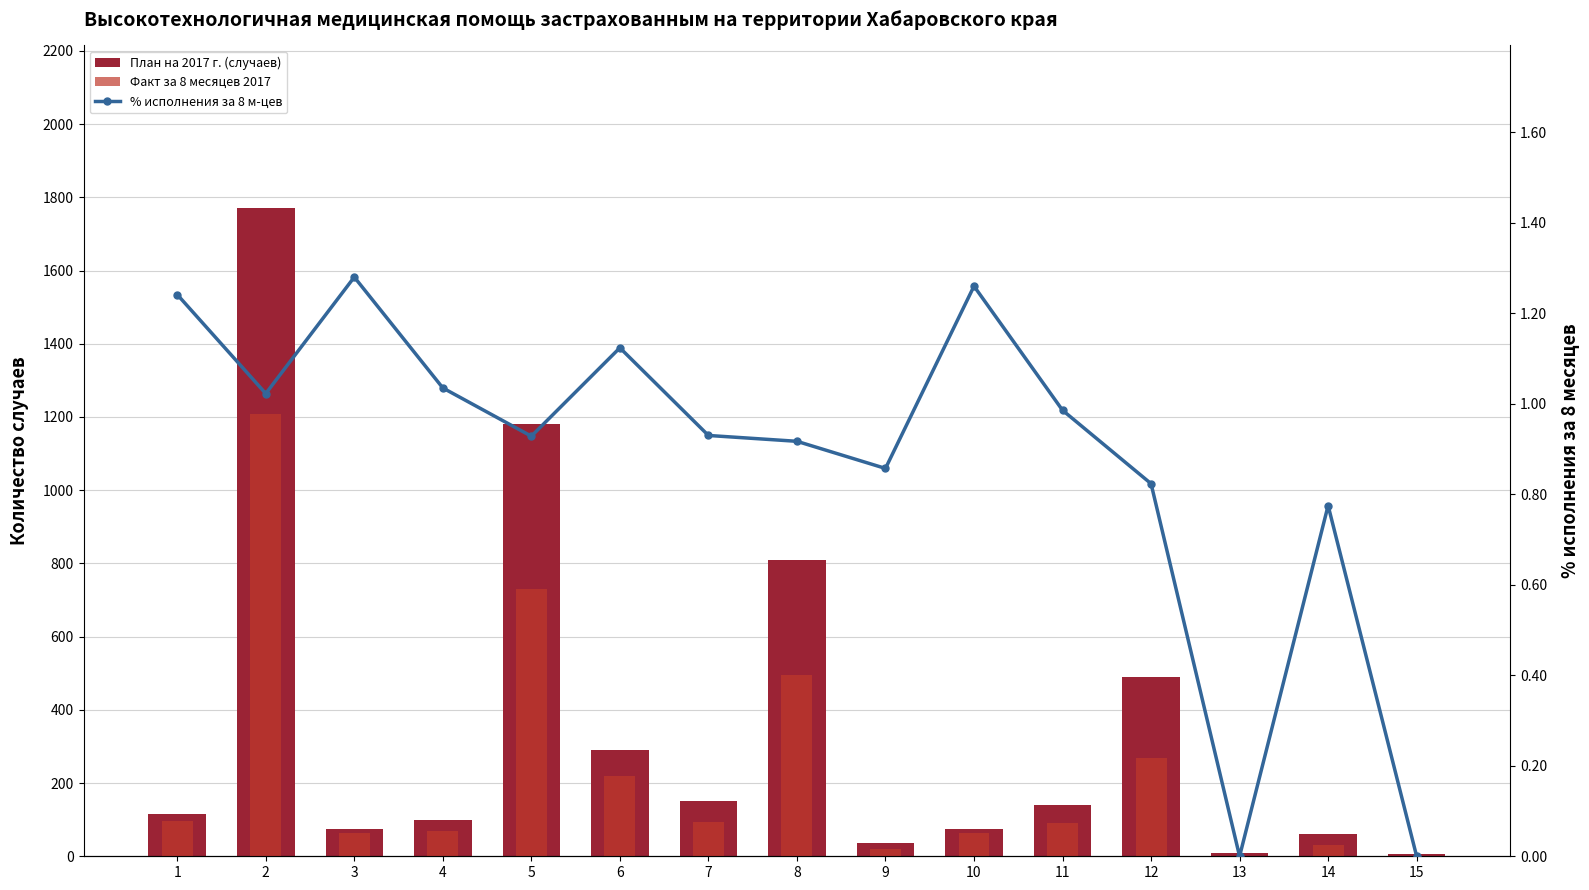

Is it true that План на 2017 г. (случаев) equals 10.0 at 13?

True